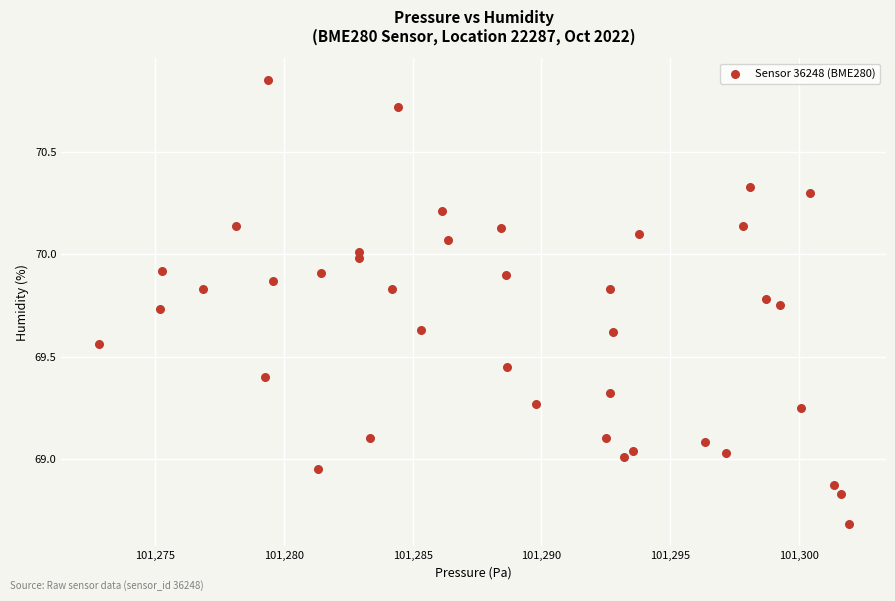

What is the range of X values (max minus min)?

29.1